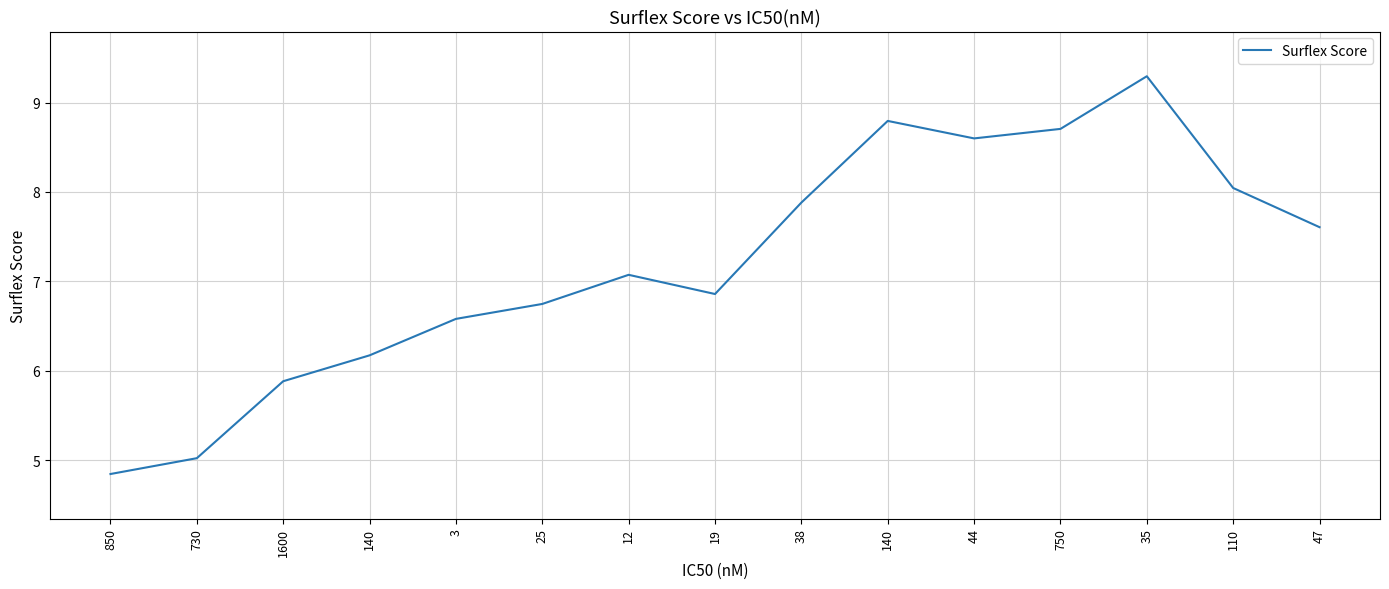

How many lines are shown in the chart?

1